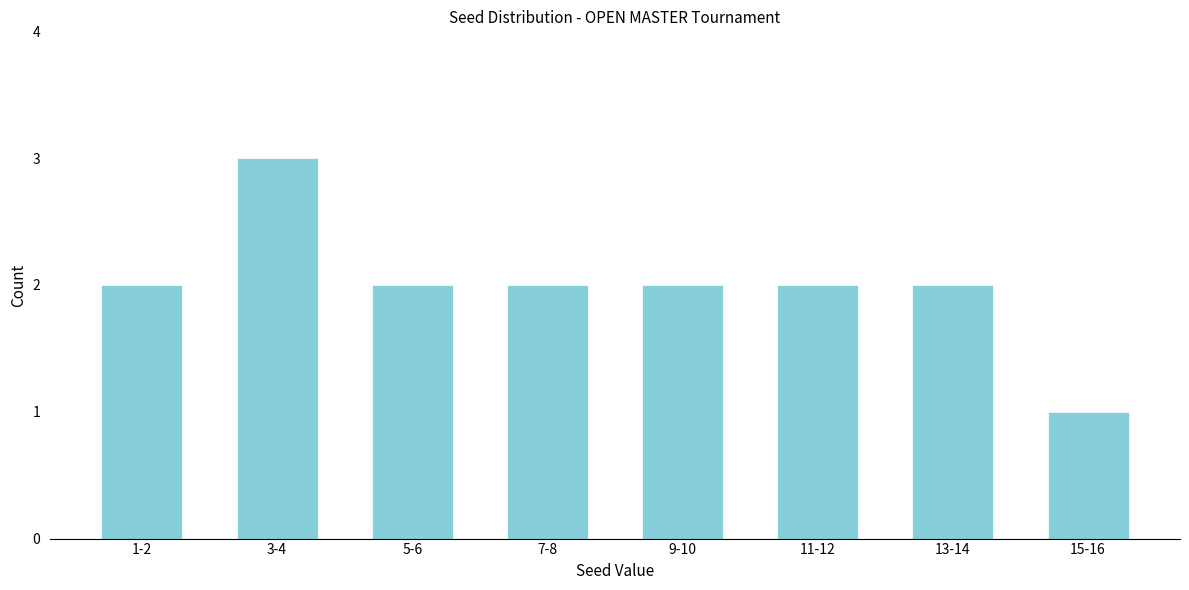

Reading left to right, list all the values displayed in this chart.

2	3	2	2	2	2	2	1